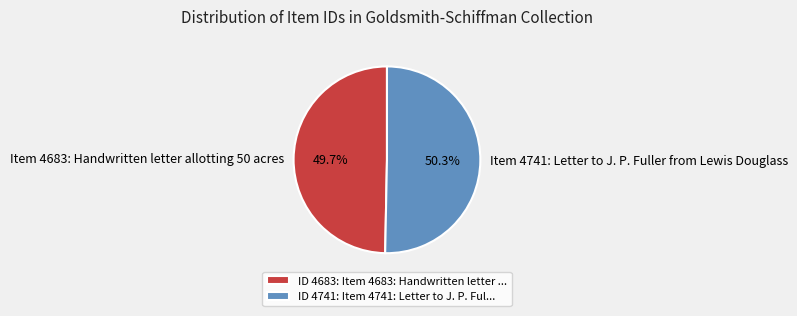

Is there any slice that represents more than half of the pie?

Yes